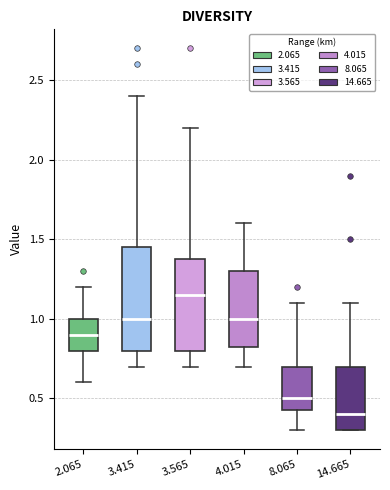

Which box is the tallest, from its lower edge to its upper edge?

3.415